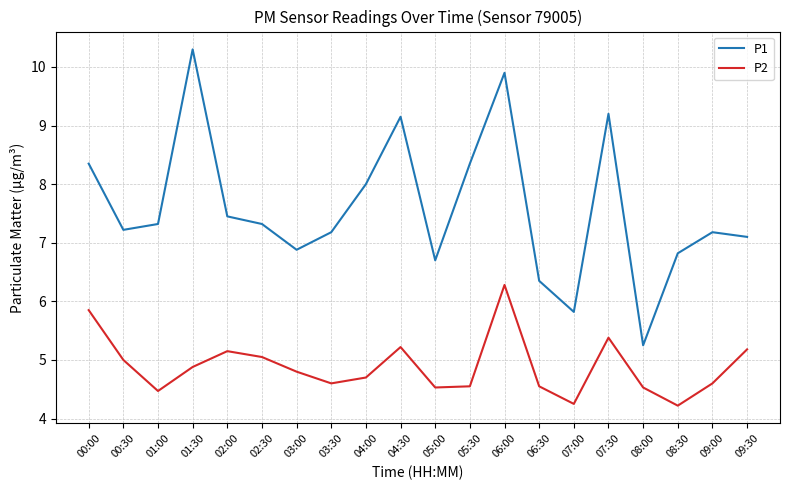

What is the greatest value displayed?

10.3